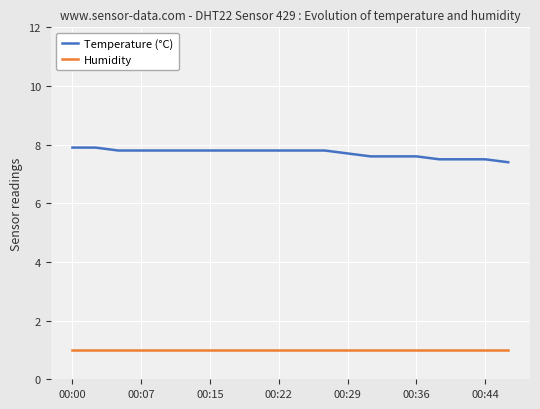

How many series are shown in this chart?

2